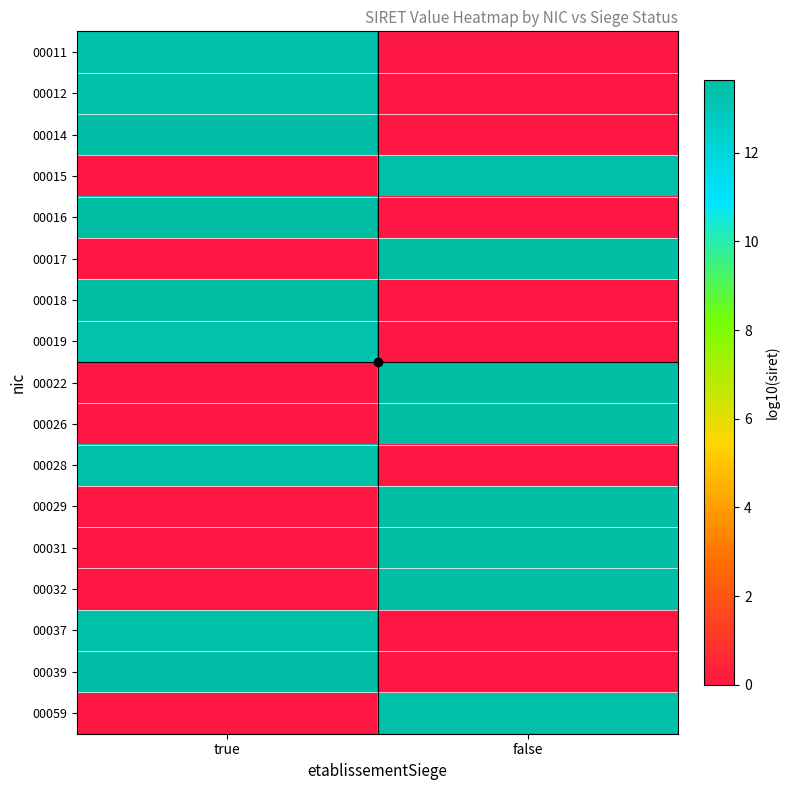

At which category is the sum across all series the highest?

true